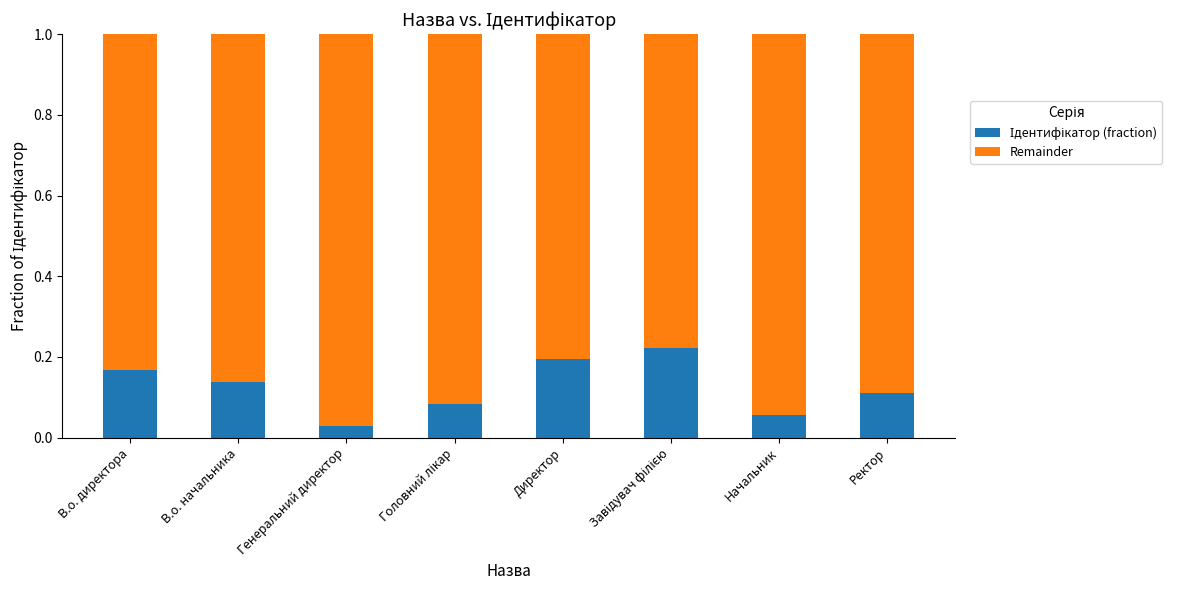

How many series are shown in this chart?

2